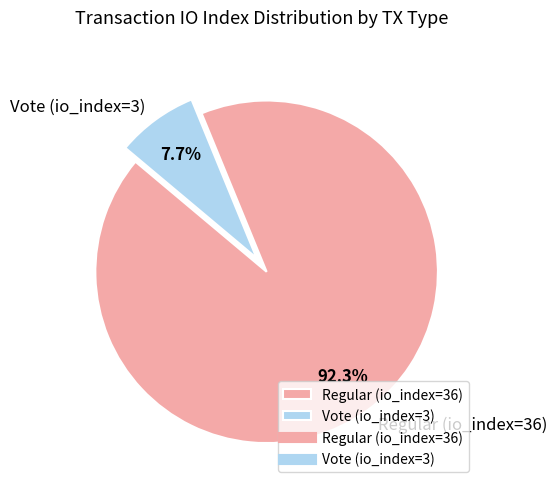

How many slices are in this pie chart?

2